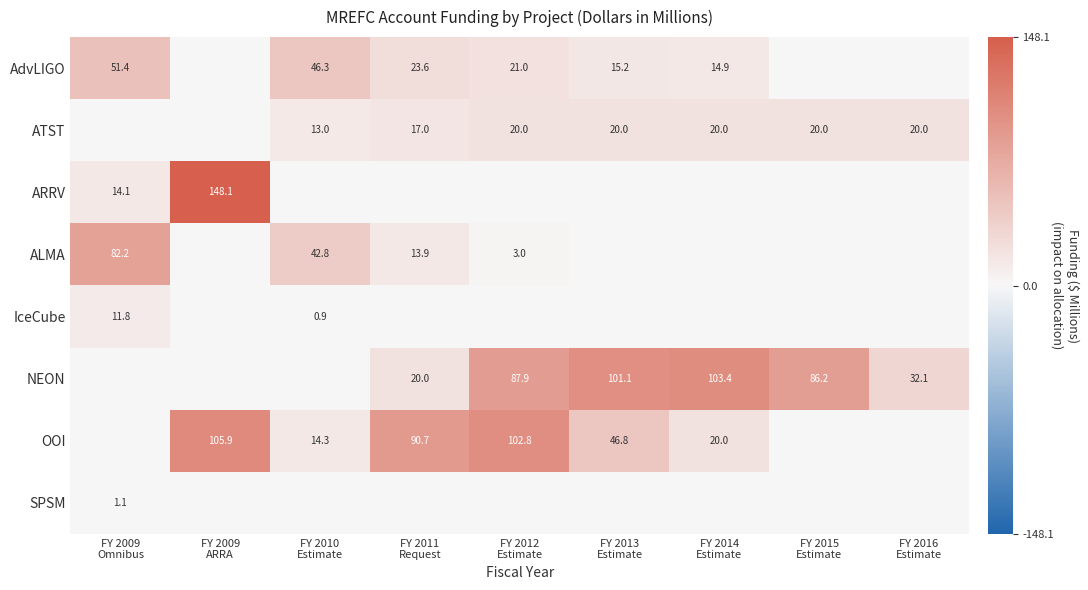

The AdvLIGO series shows 35.6 at FY 2016 Estimate. True or false?

False